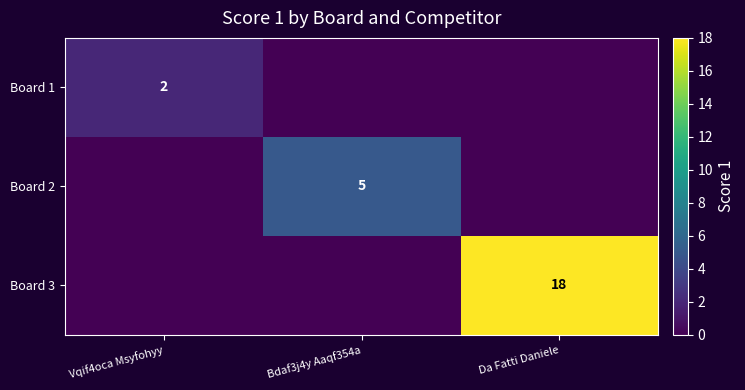

The value of Board 2 at Bdaf3j4y Aaqf354a is 5. True or false?

True